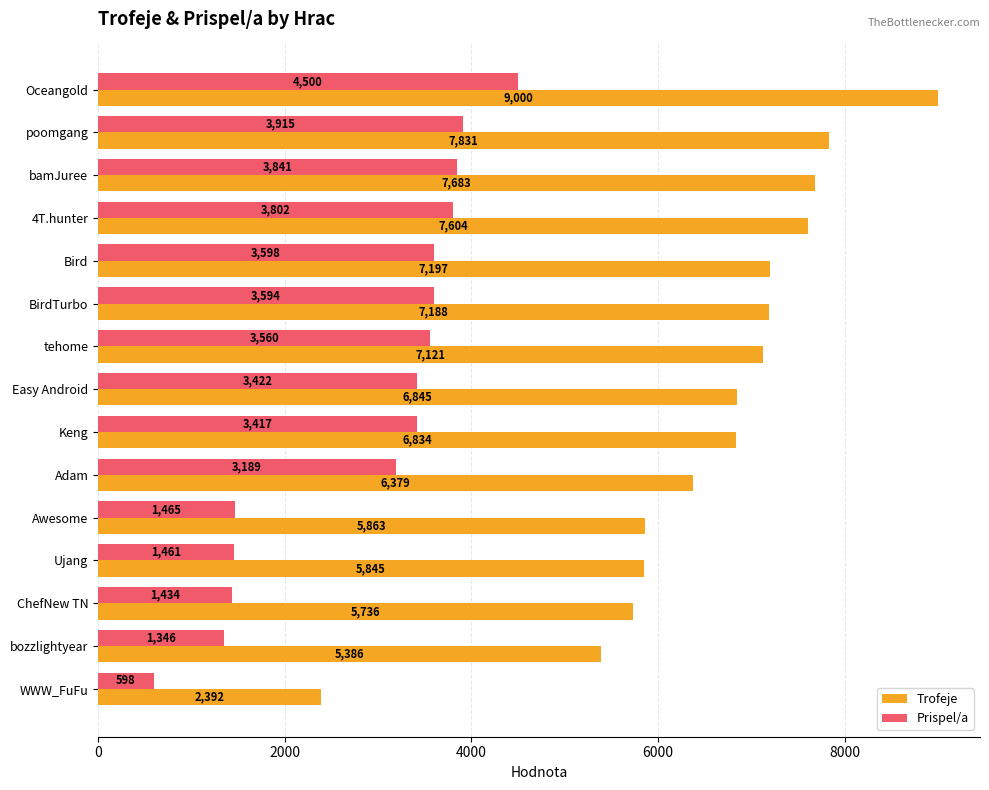

What is the sum of all Prispel/a values?

43142